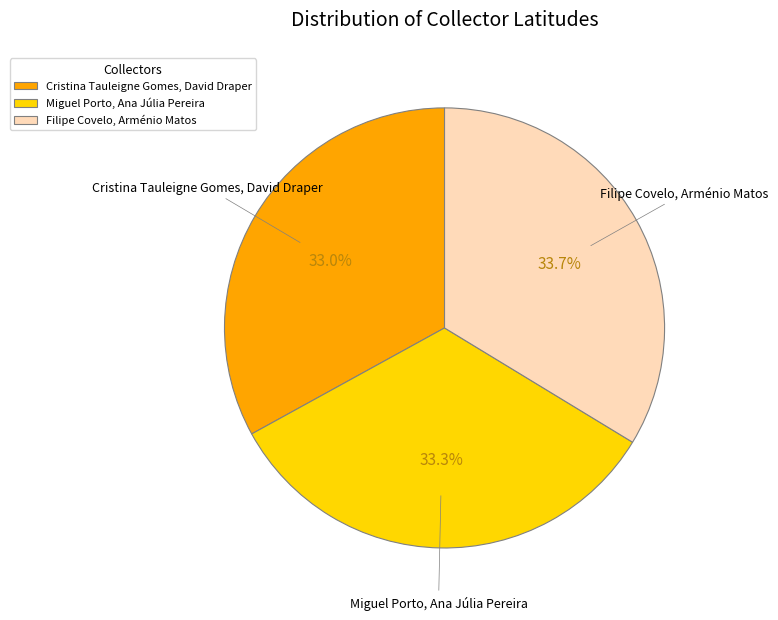

What percentage is the Filipe Covelo, Arménio Matos slice, to the nearest percent?

34%